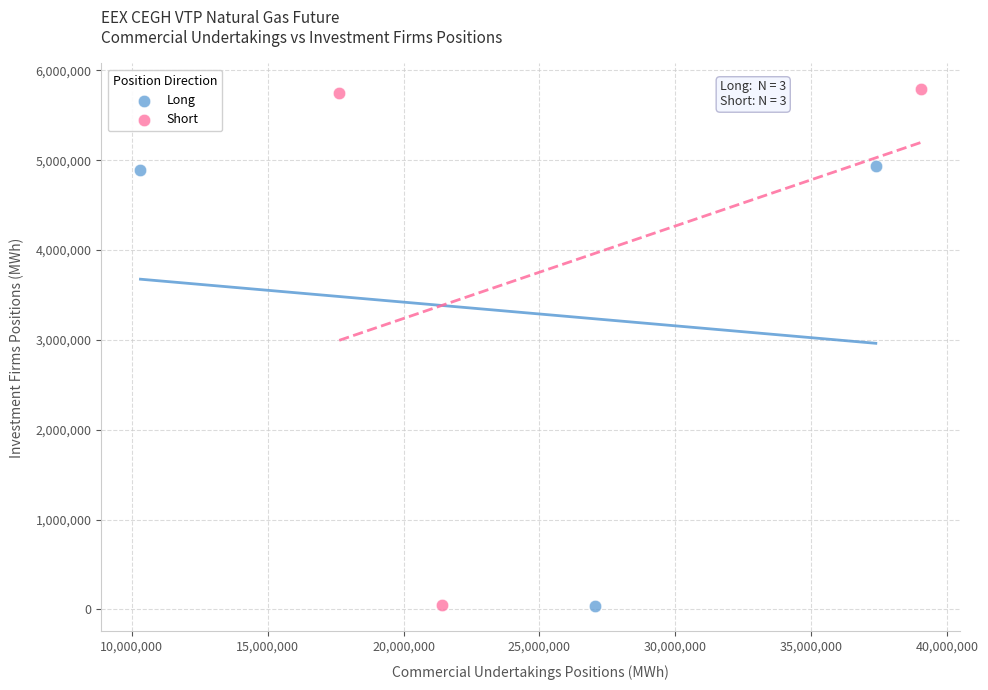

What are all the series names shown in the legend?

Long, Short